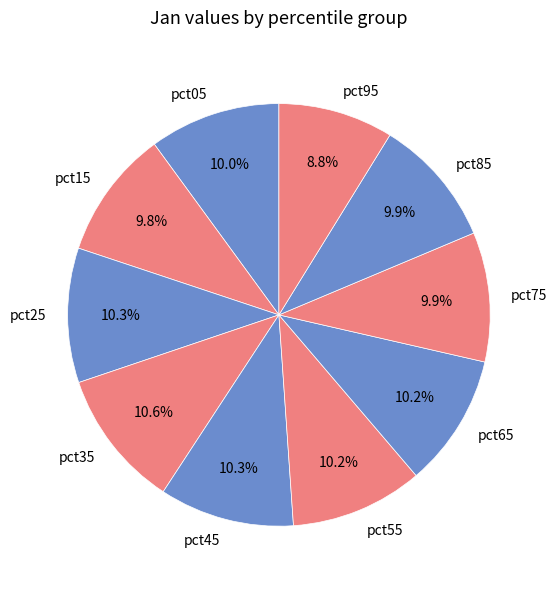

Which category has the smallest portion of the pie?

pct95